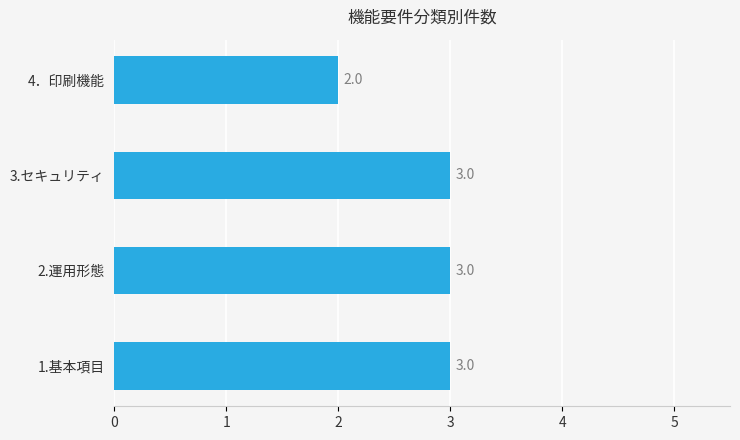

The chart shows a value of 1 at 4．印刷機能. True or false?

False